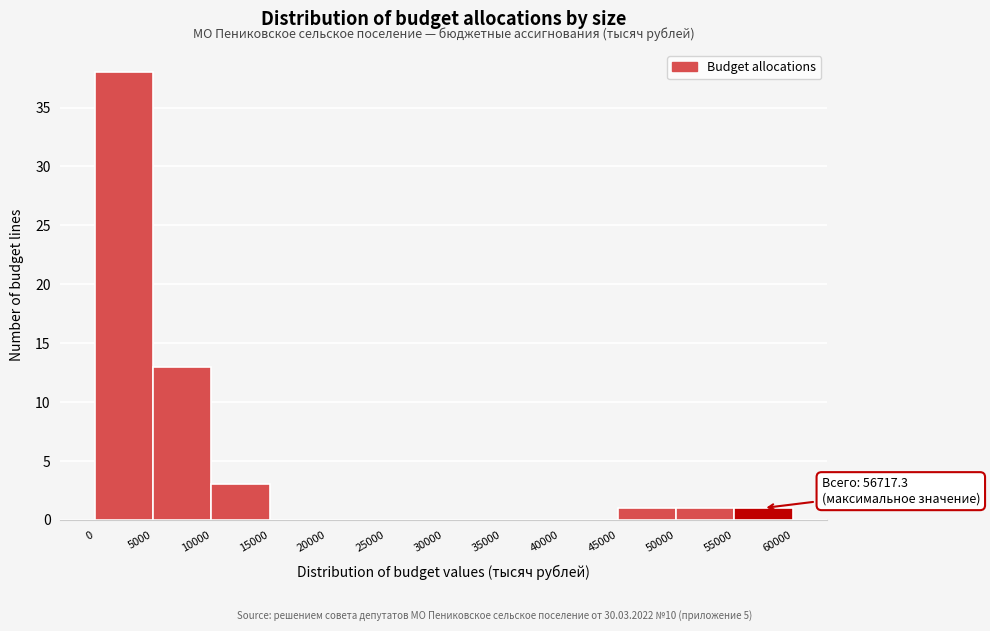

Which range on the x-axis has the tallest bar?

0 to 5000